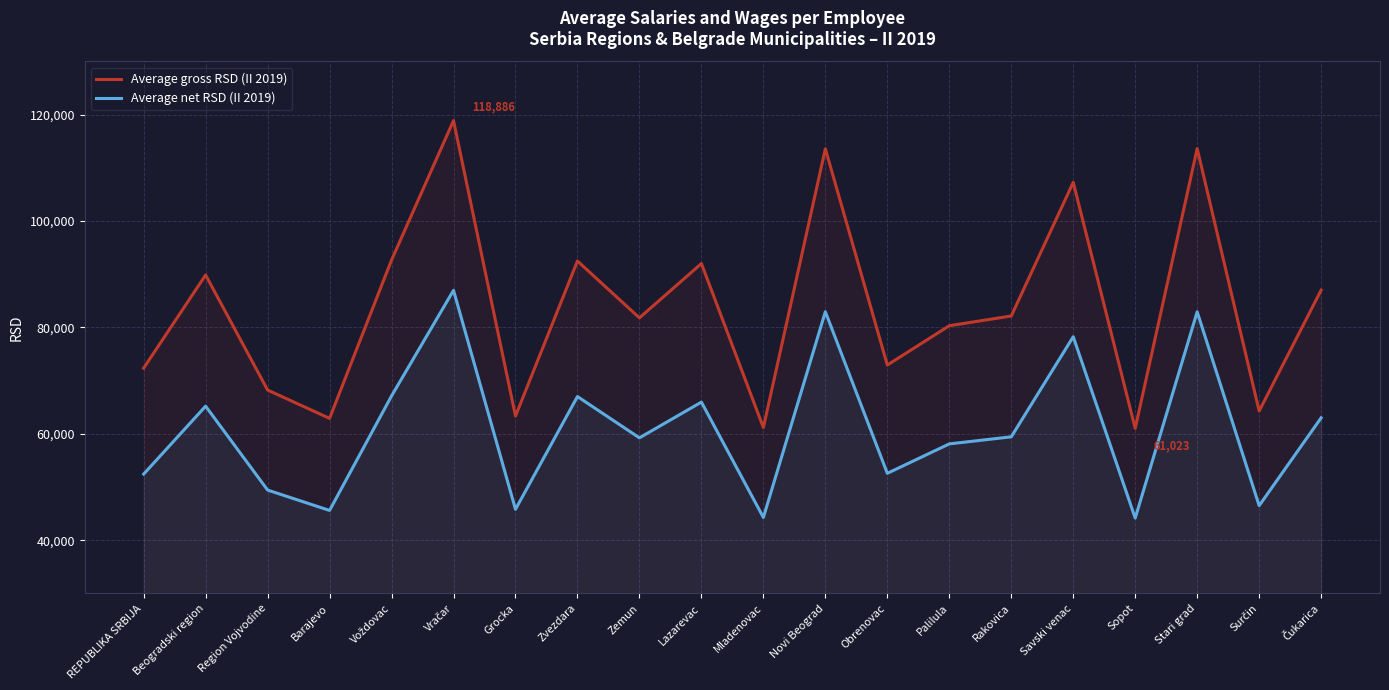

Which has a higher value, Palilula or Sopot?

Palilula